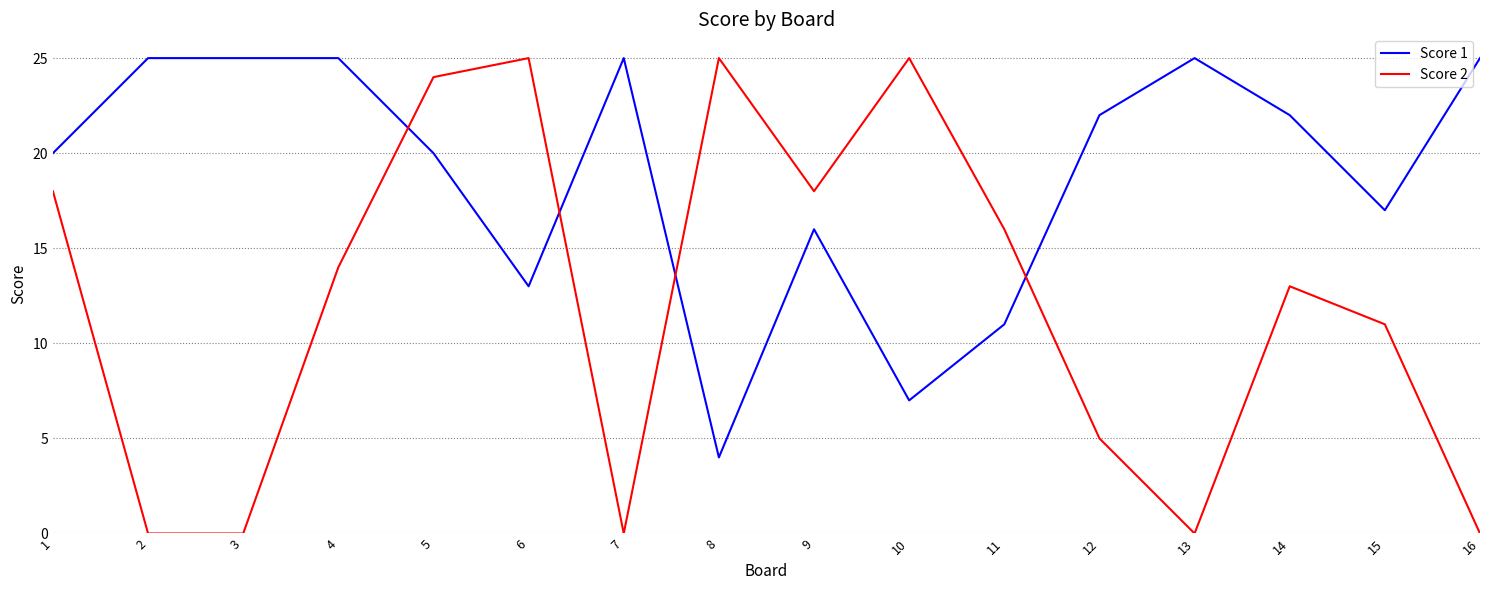

Which series changed the most between 2 and 8?

Score 2